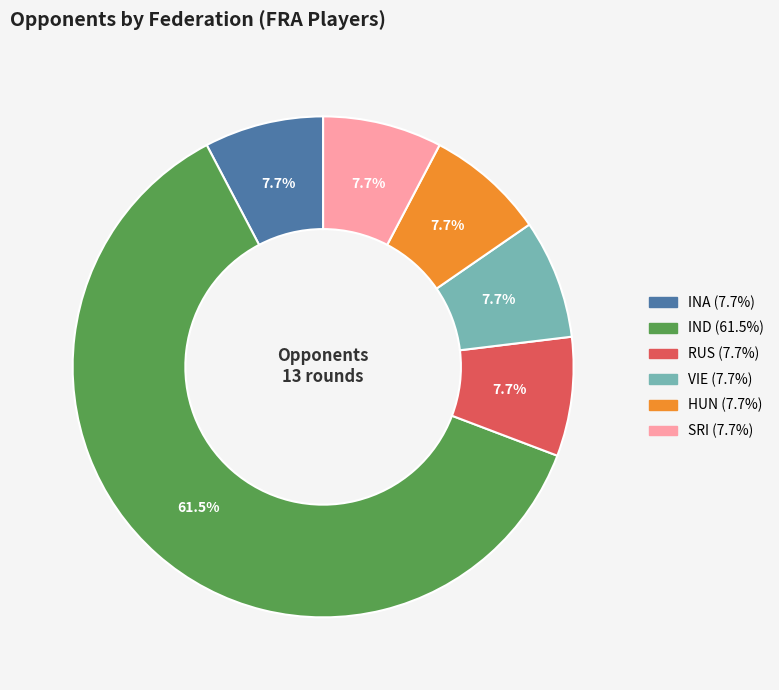

Does any single category account for the majority?

Yes